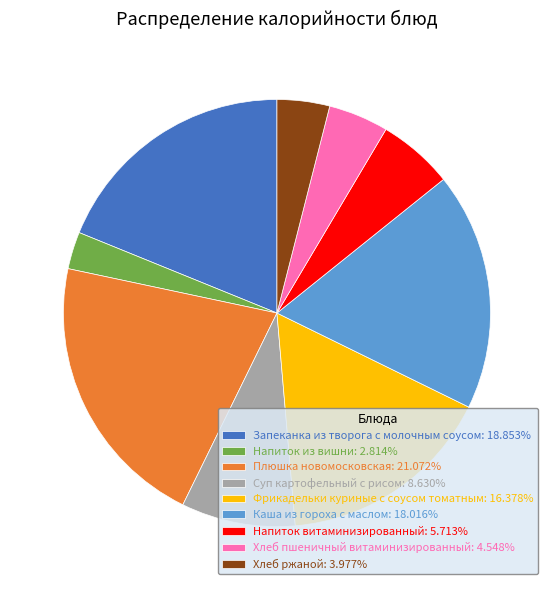

True or false: Напиток витаминизированный accounts for 17% of the total.

False